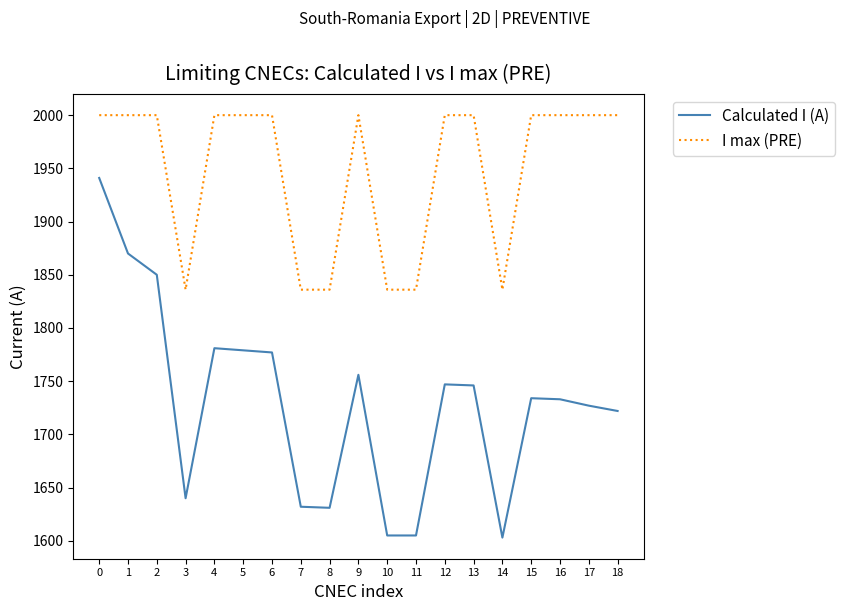

What is the highest value of the Calculated I (A) series?

1941